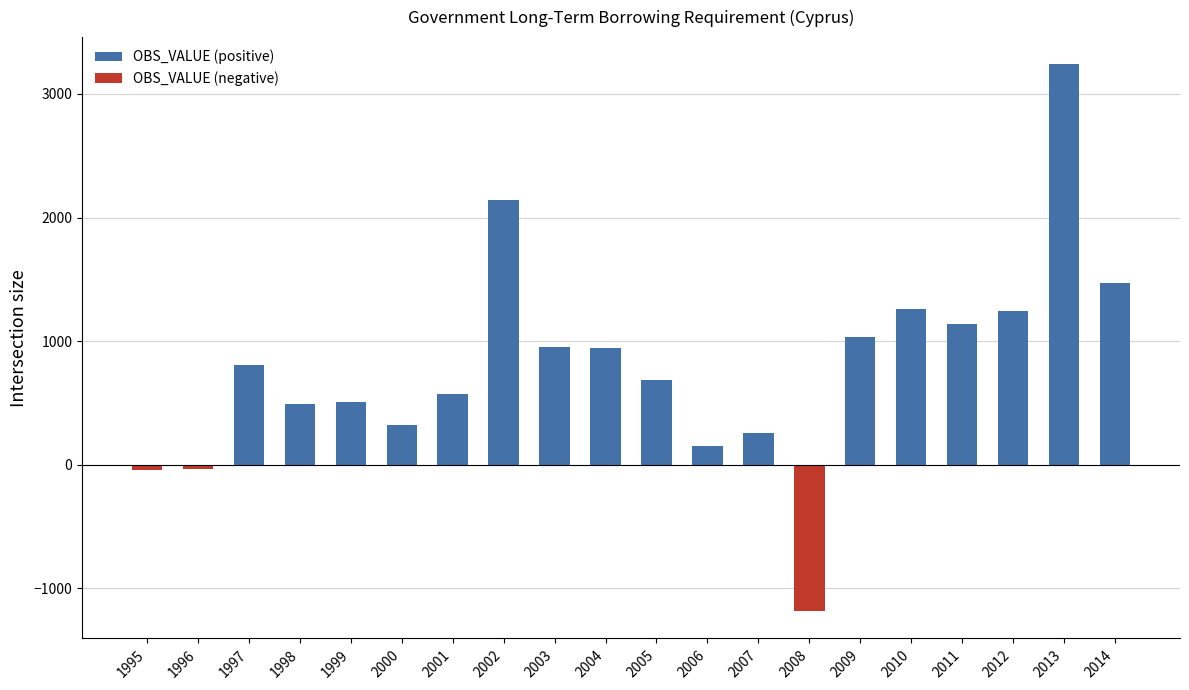

What is the approximate value at 2001?

575